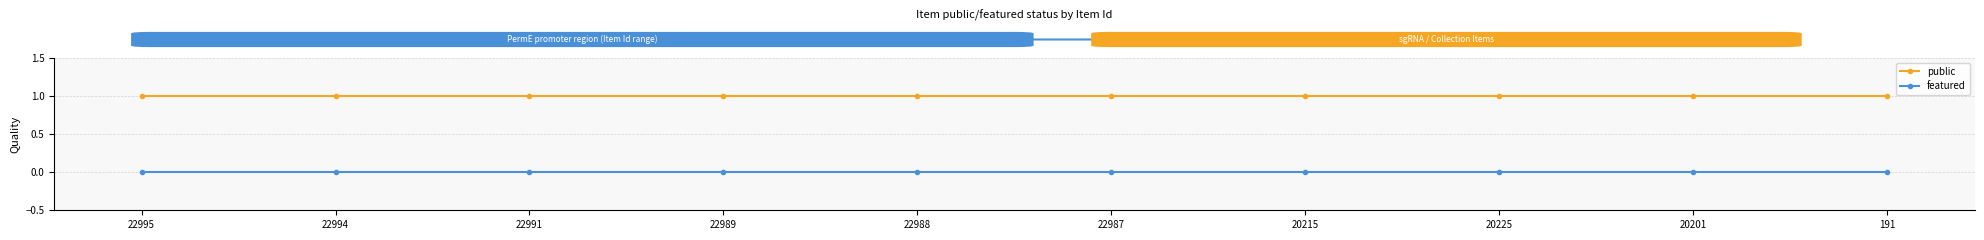

List the series in order of their peak value, highest first.

public, featured